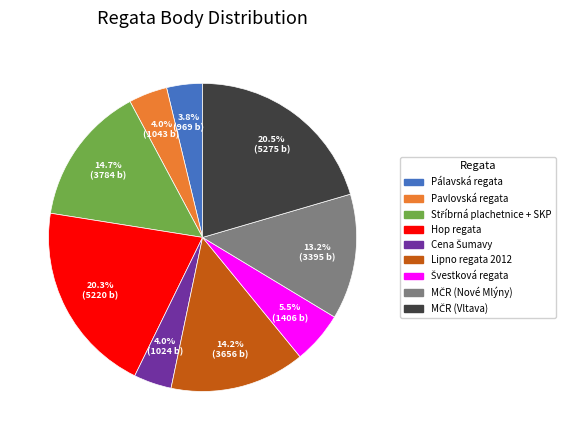

Does any single category account for the majority?

No